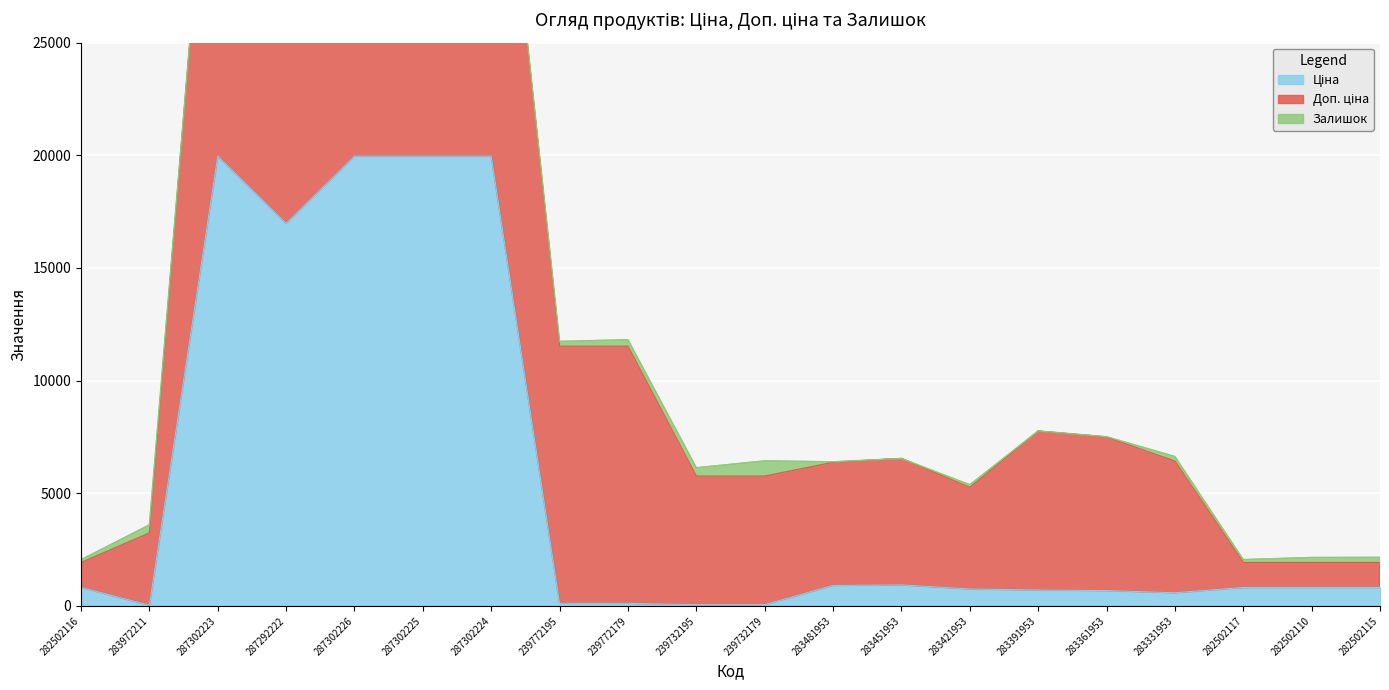

How many categories are shown in the chart?

20